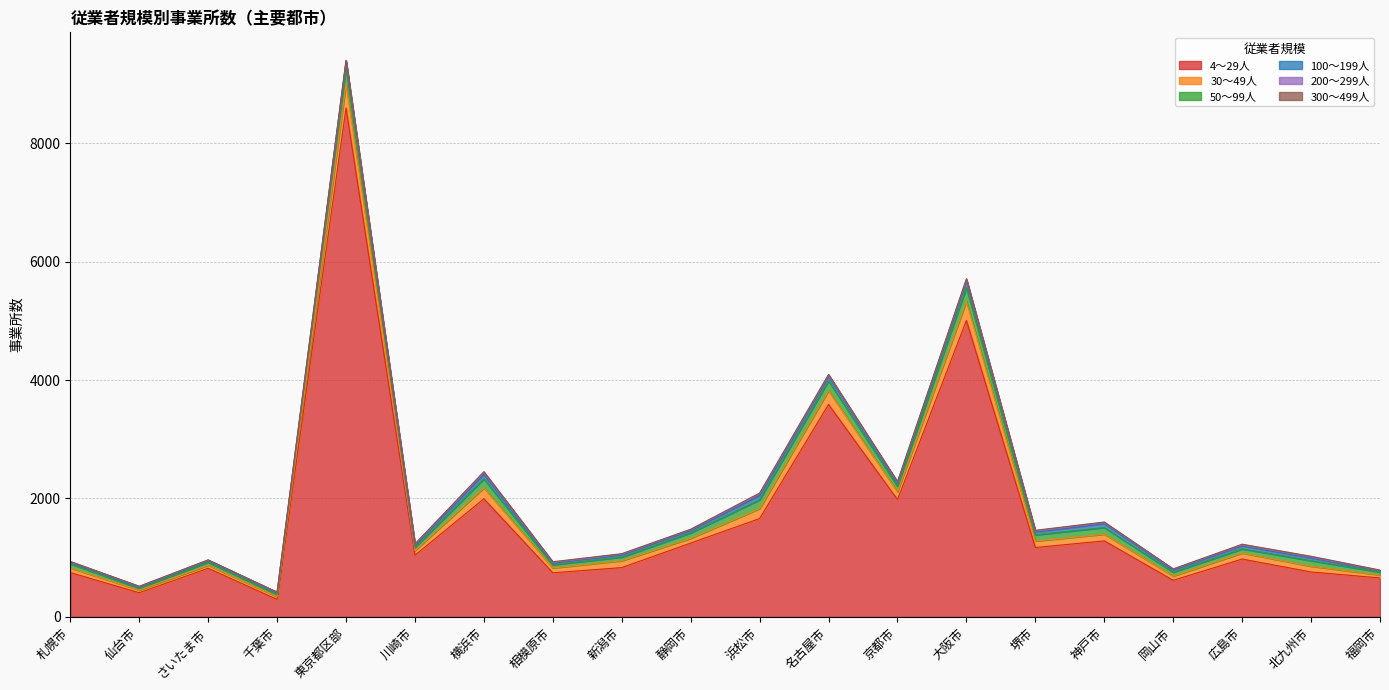

How many data points does each series have?

20